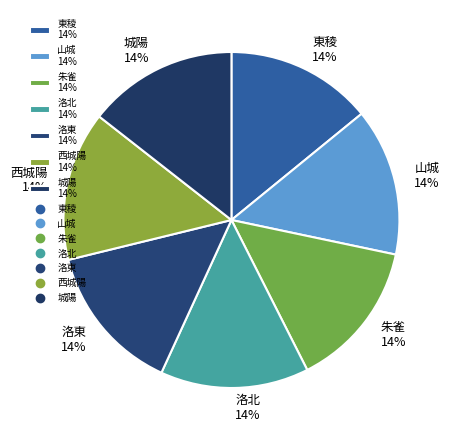

Approximately how many times larger is the value at 洛東 compared to 山城?

1.0